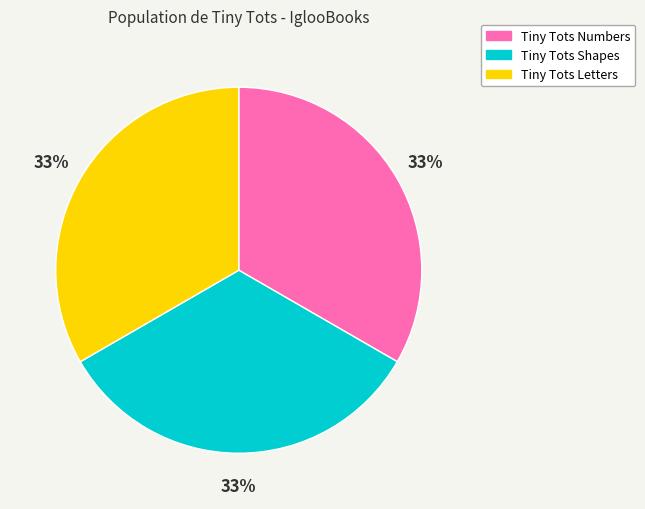

Combined, do Tiny Tots Numbers and Tiny Tots Letters account for over 50%?

Yes